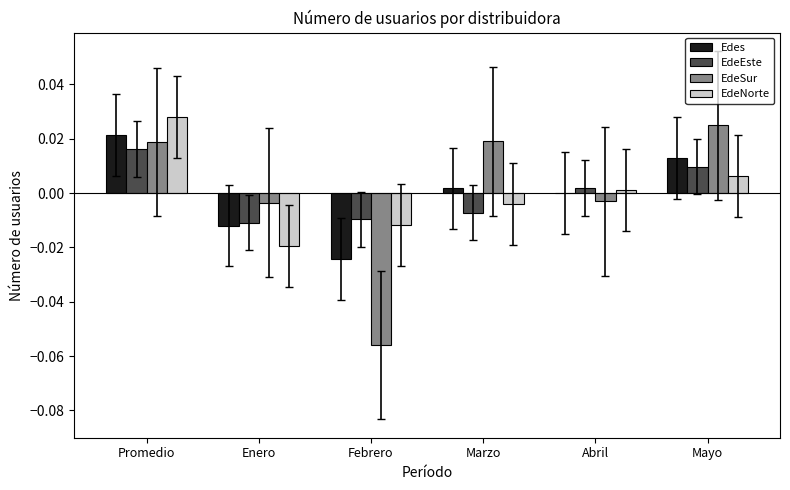

Which category has the highest value in the EdeEste series?

Promedio